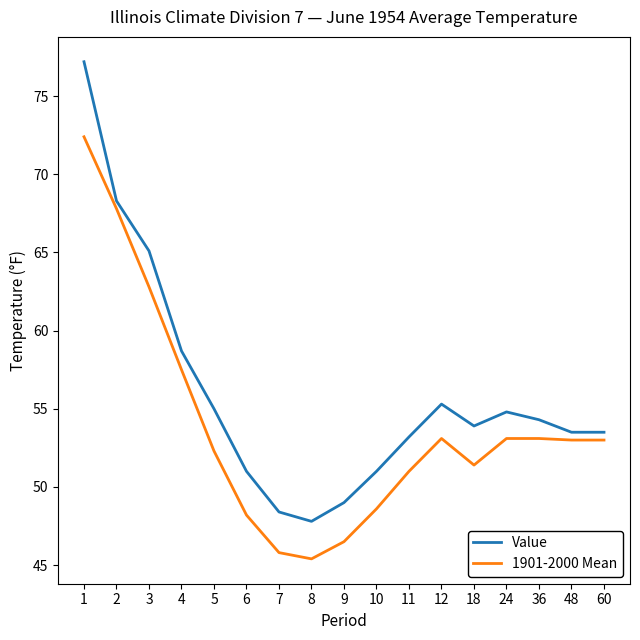

Rank the series by their maximum value, from highest to lowest.

Value, 1901-2000 Mean